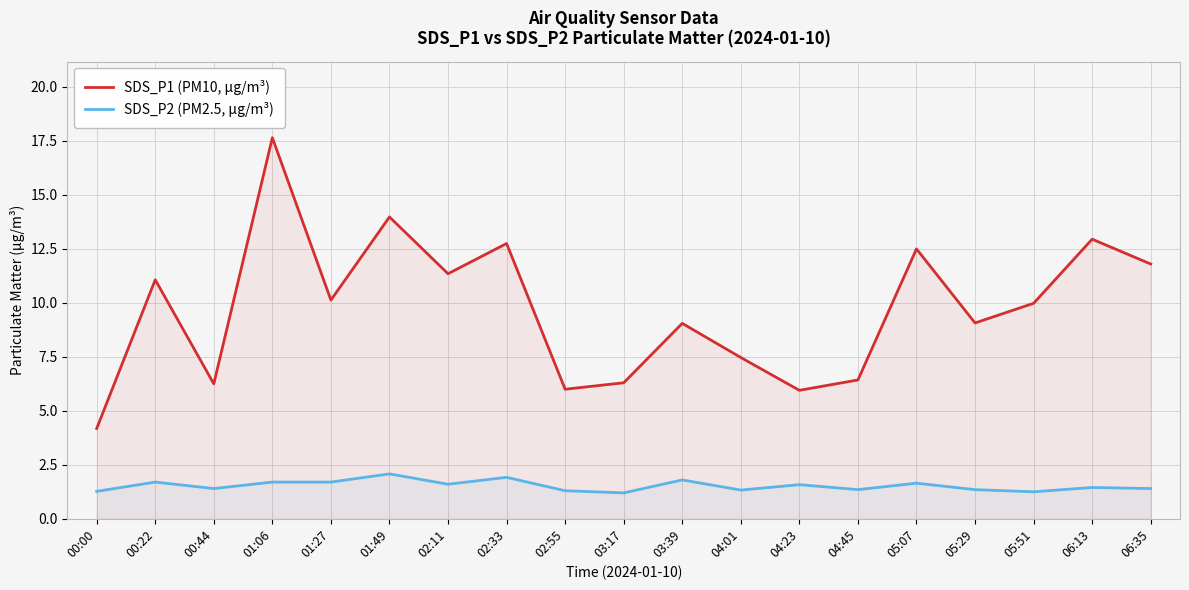

Reading left to right, list all the values displayed in this chart.

SDS_P1 (PM10, µg/m³): 4.2	11.1	6.2	17.6	10.1	14.0	11.3	12.8	6.0	6.3	9.1	7.5	6.0	6.4	12.5	9.1	10.0	12.9	11.8
SDS_P2 (PM2.5, µg/m³): 1.3	1.7	1.4	1.7	1.7	2.1	1.6	1.9	1.3	1.2	1.8	1.3	1.6	1.4	1.6	1.4	1.2	1.4	1.4